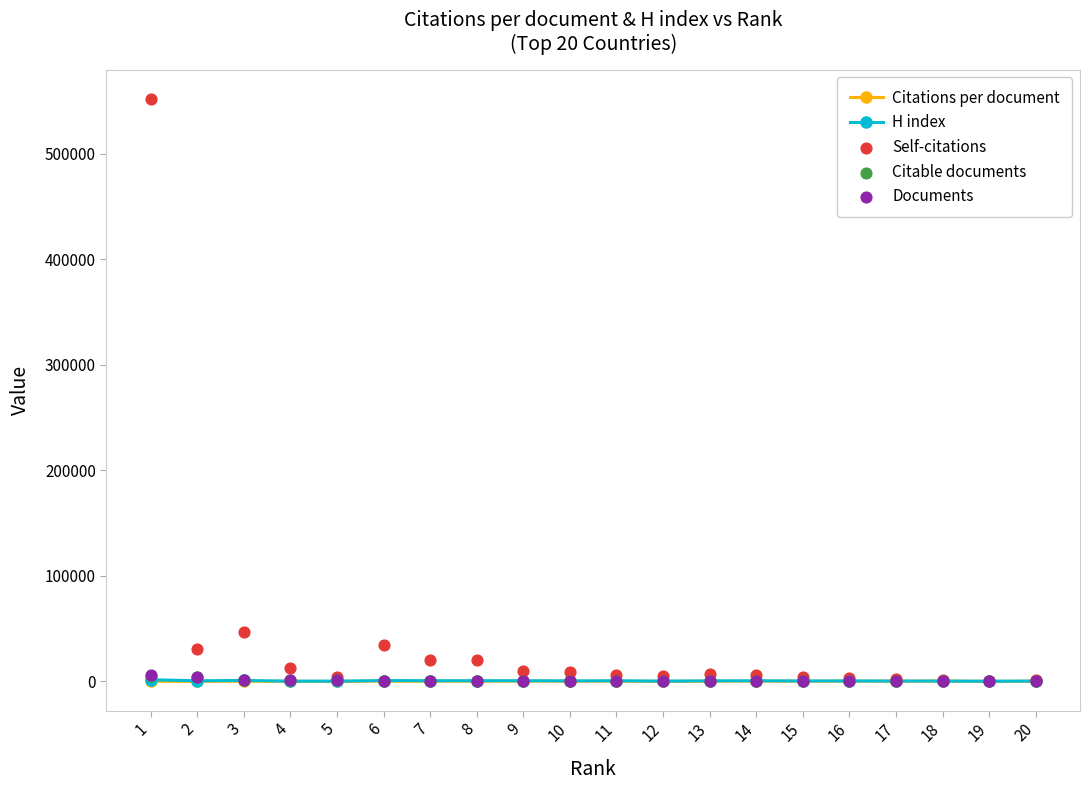

What is the total value across all series at 10?

10665.0